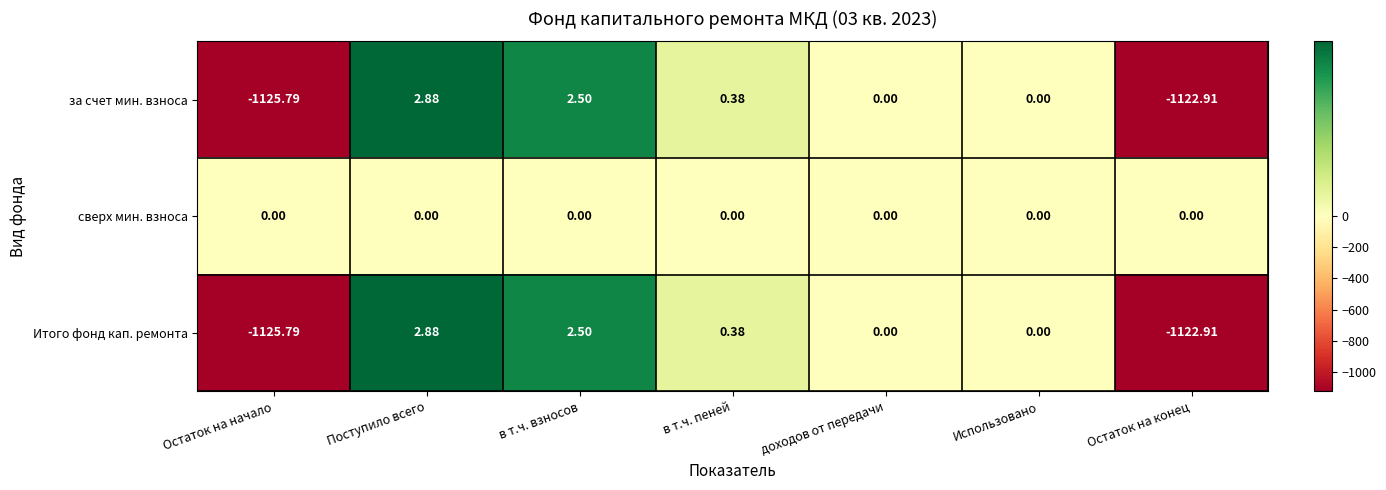

Where does the Итого фонд кап. ремонта series first go above 0?

Поступило всего